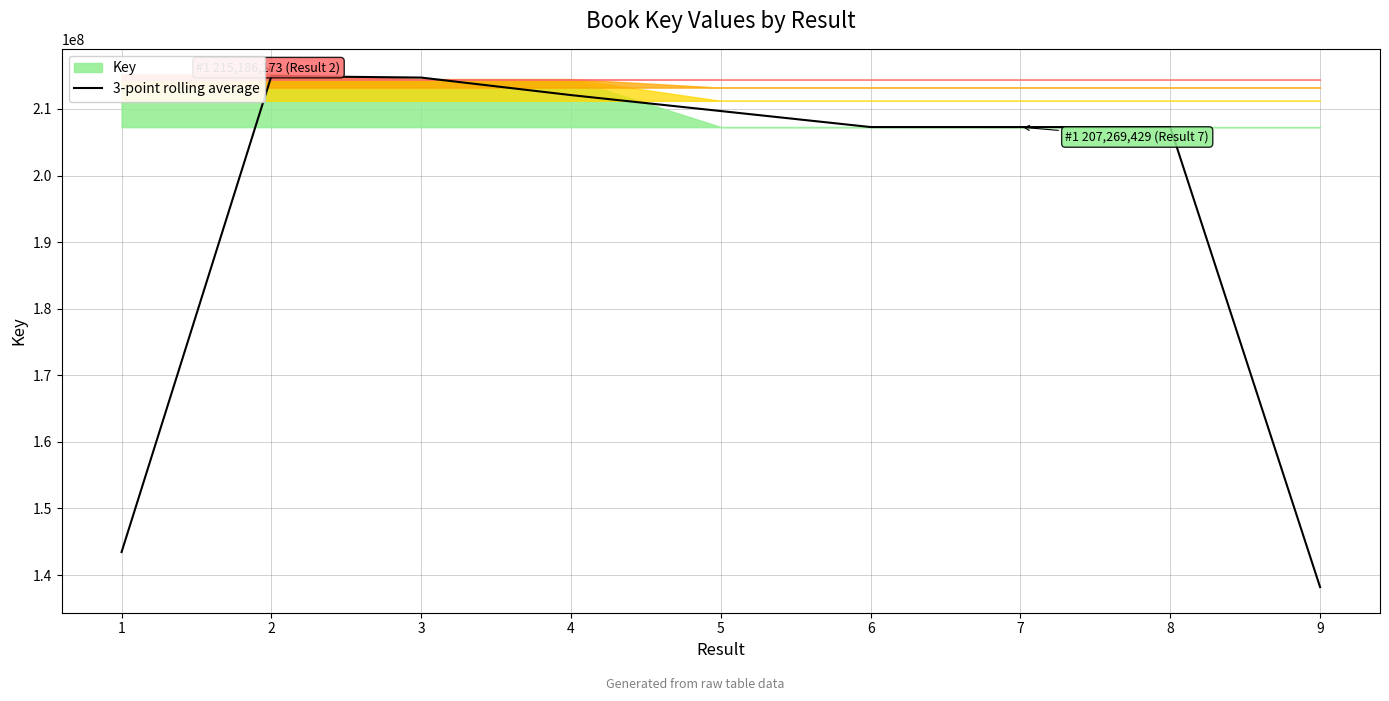

What is the smallest value displayed?

138194450.7